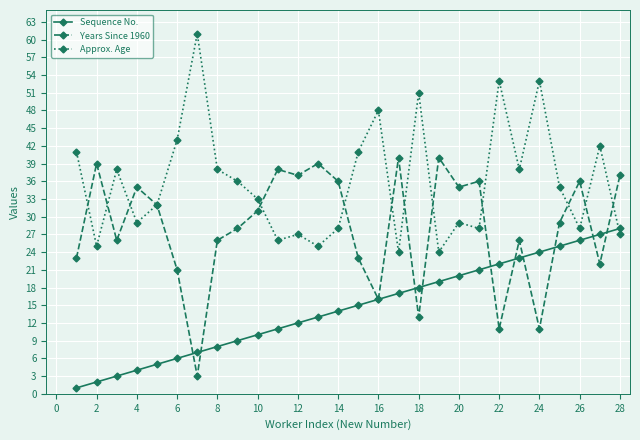

Which series has the largest total across all categories?

Approx. Age